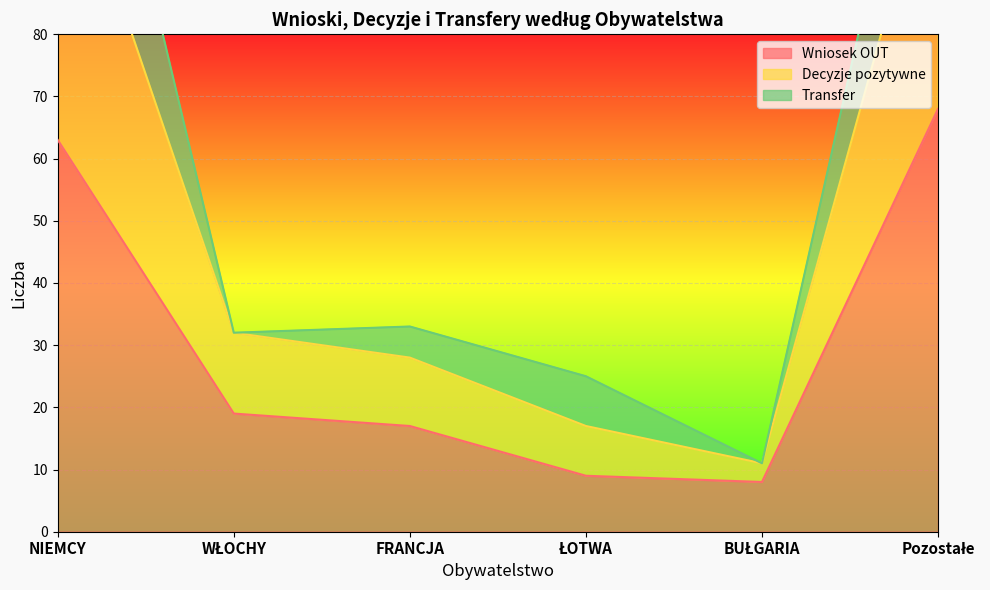

Which label corresponds to the largest value in the chart?

NIEMCY